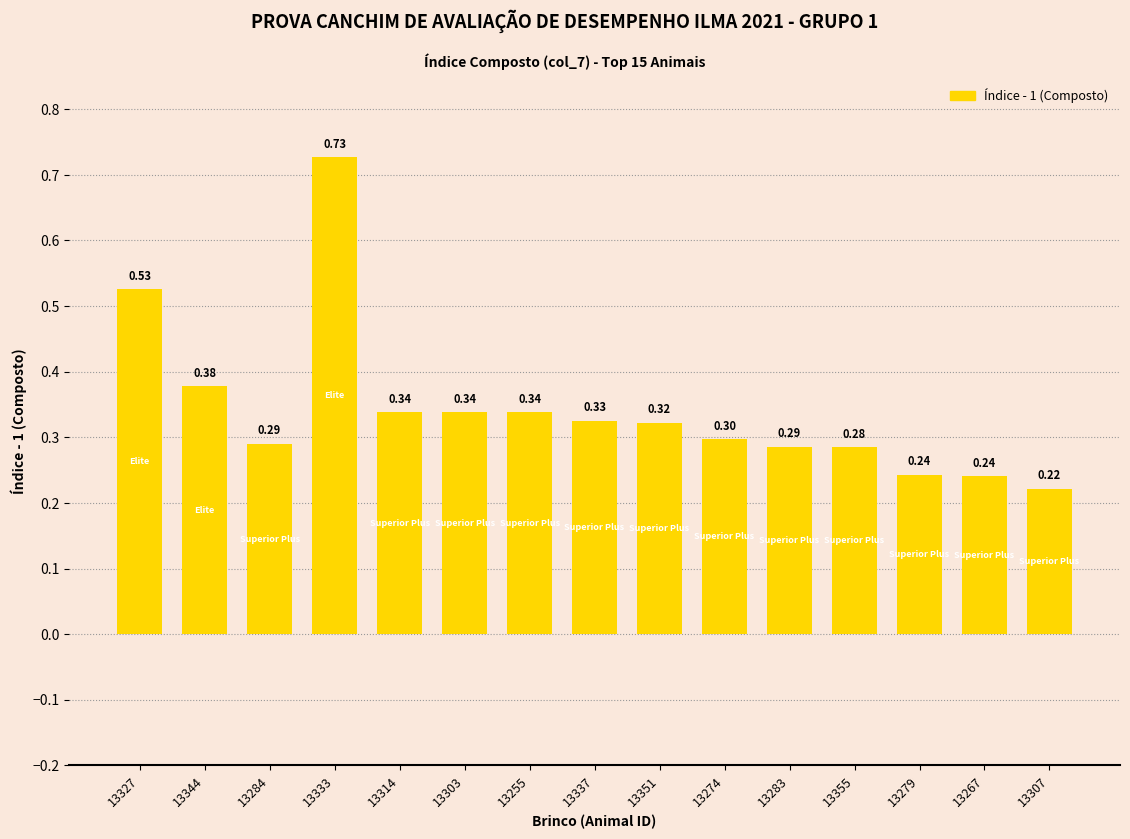

At which category does the chart reach its minimum across all series?

13307